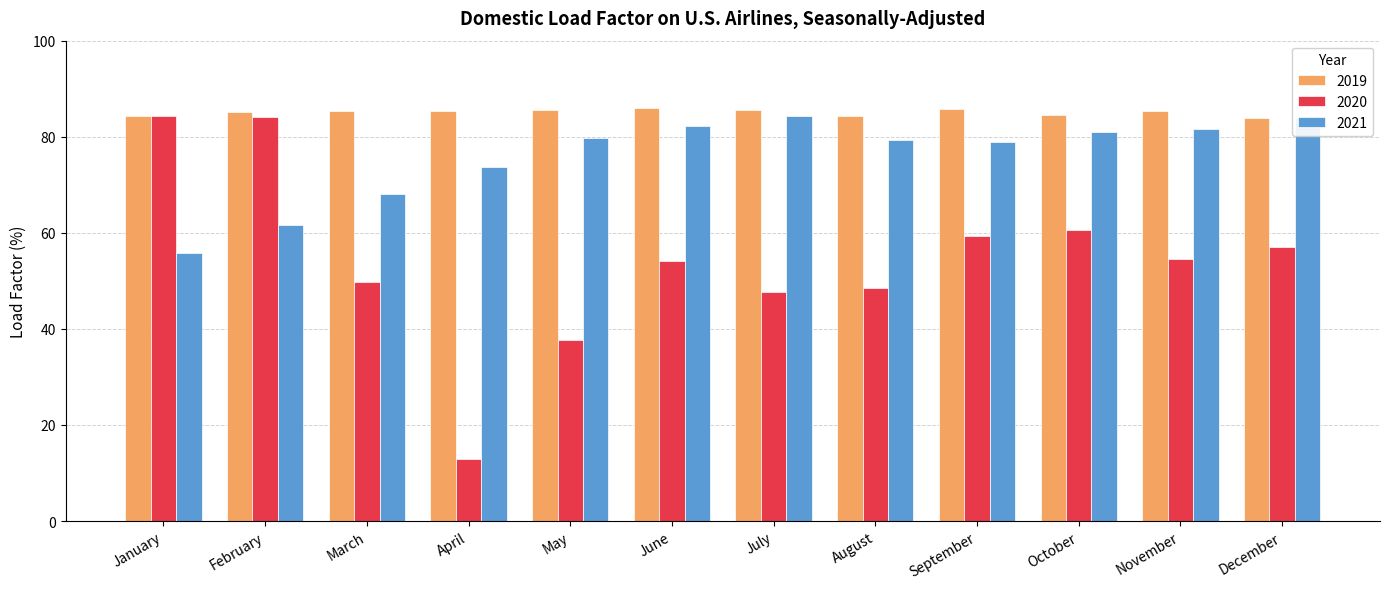

At how many categories does at least one series exceed 59?

12